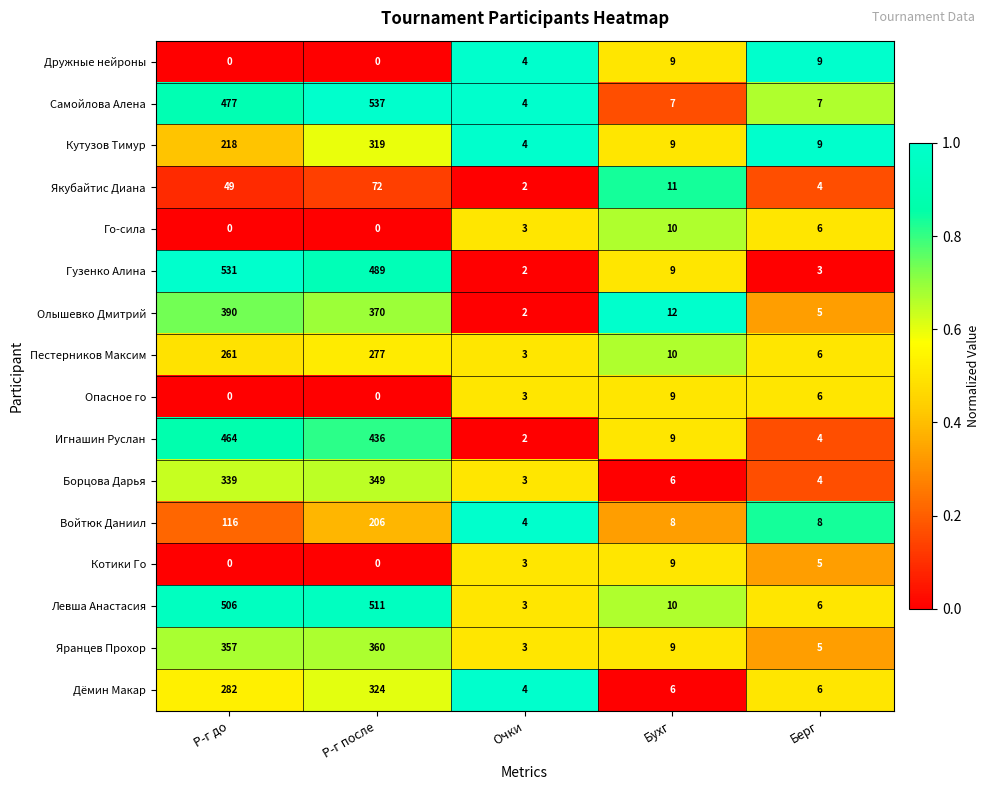

At how many categories does at least one series exceed 0?

5